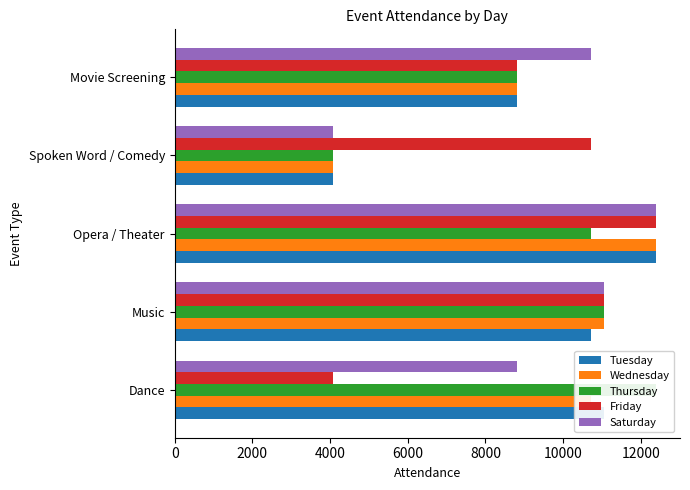

Does the chart contain any negative values?

No